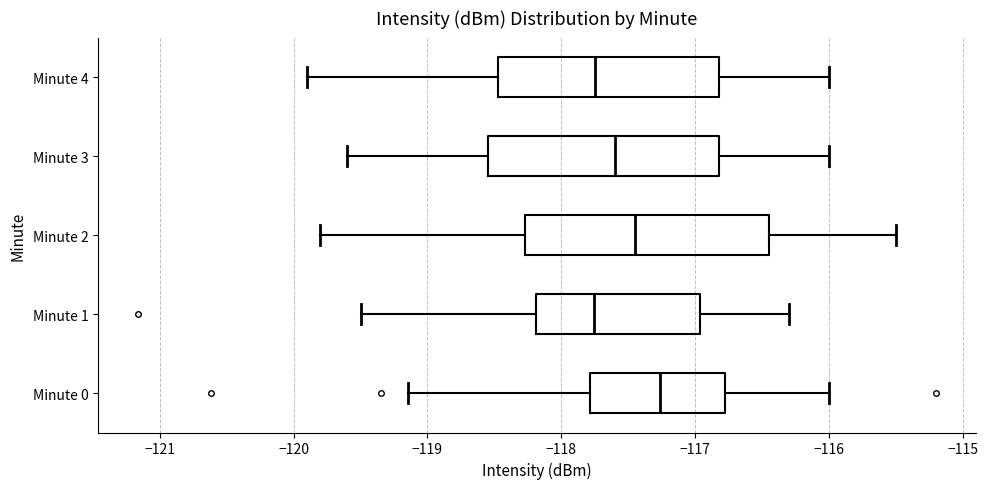

Which box has the furthest to the right median line?

Minute 0